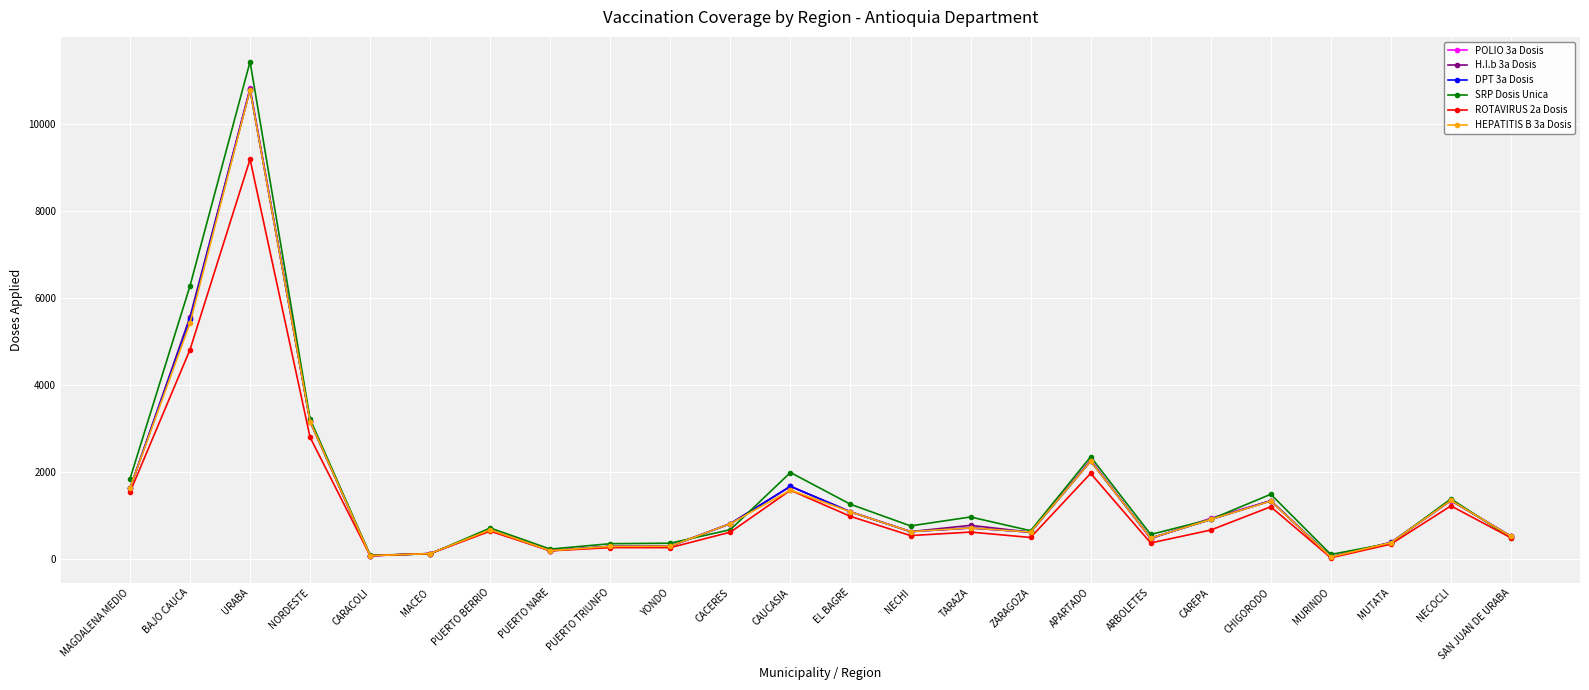

How many lines are shown in the chart?

6